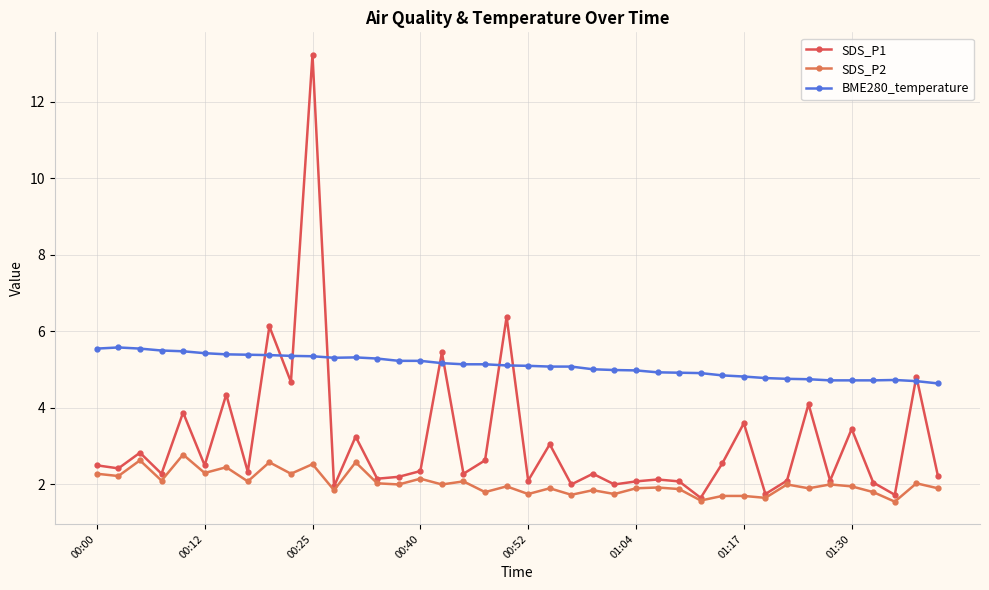

Which series has the largest range (max minus min)?

SDS_P1